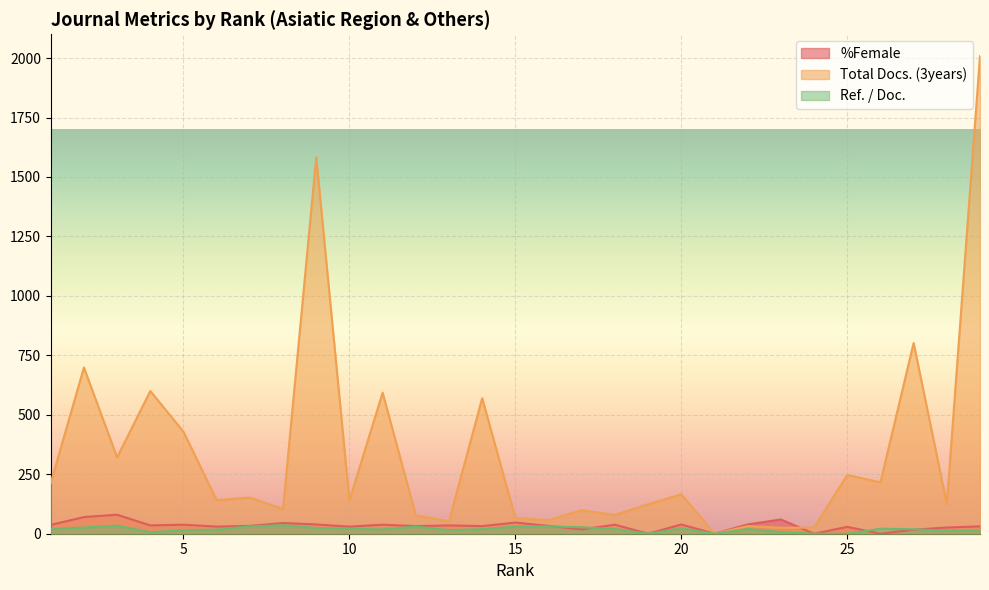

Is it true that %Female equals 21 at 1?

False